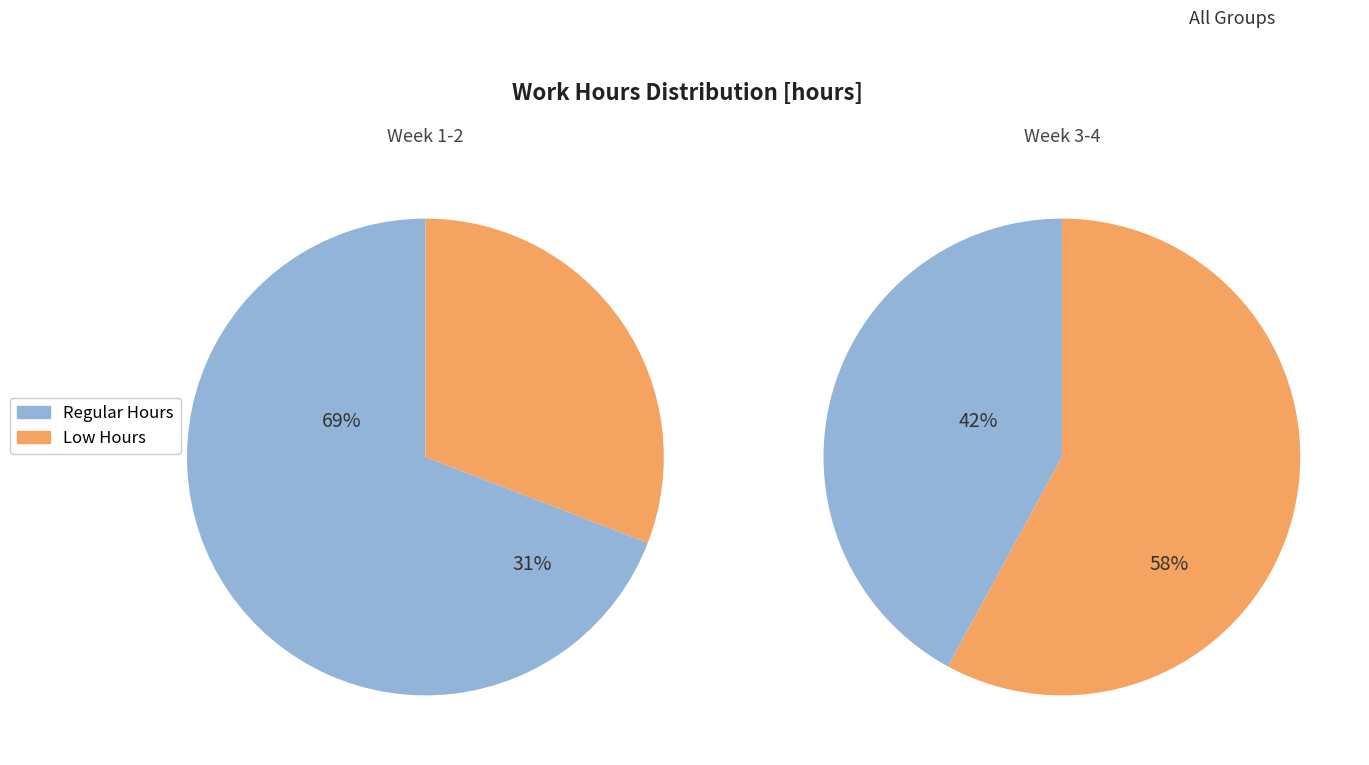

The 27 slice represents 11% of the pie. True or false?

False